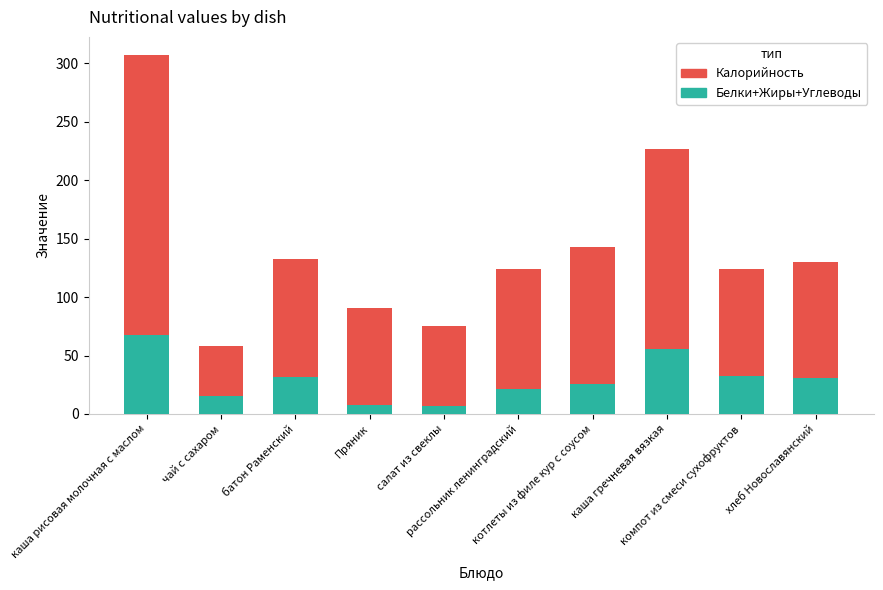

What are all the series names shown in the legend?

Калорийность, Белки+Жиры+Углеводы